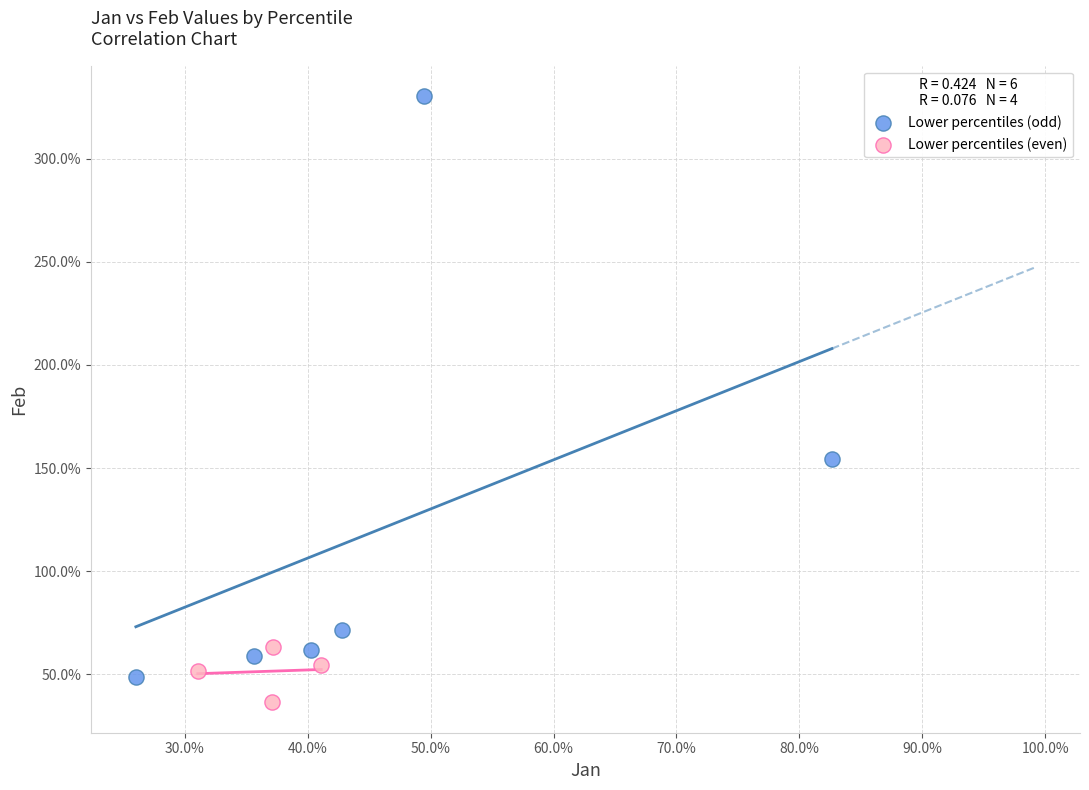

What are all the series names shown in the legend?

Lower percentiles (odd), Lower percentiles (even)